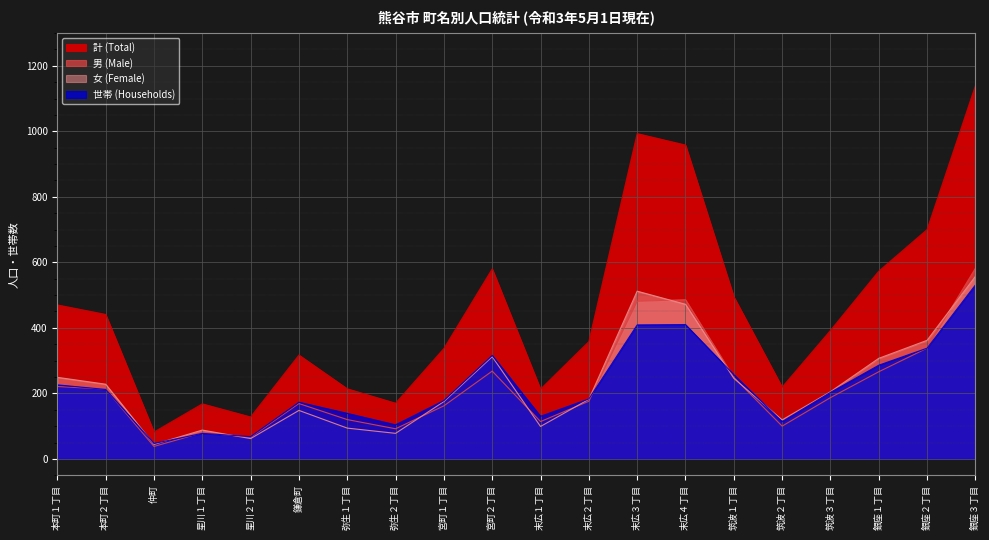

True or false: 男 (Male) and 計 (Total) intersect in this chart.

False